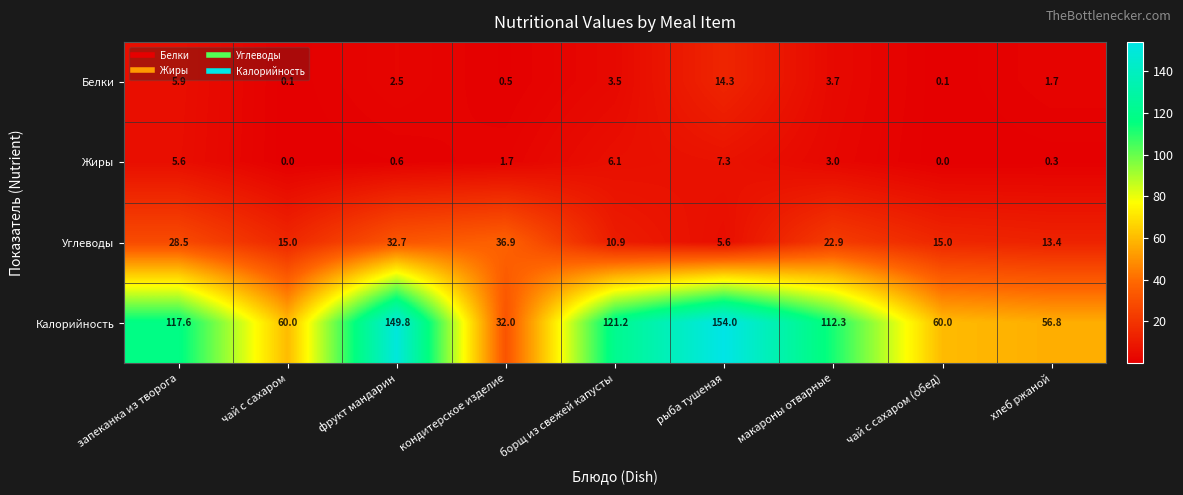

Is it true that Белки equals 0.8 at кондитерское изделие?

False